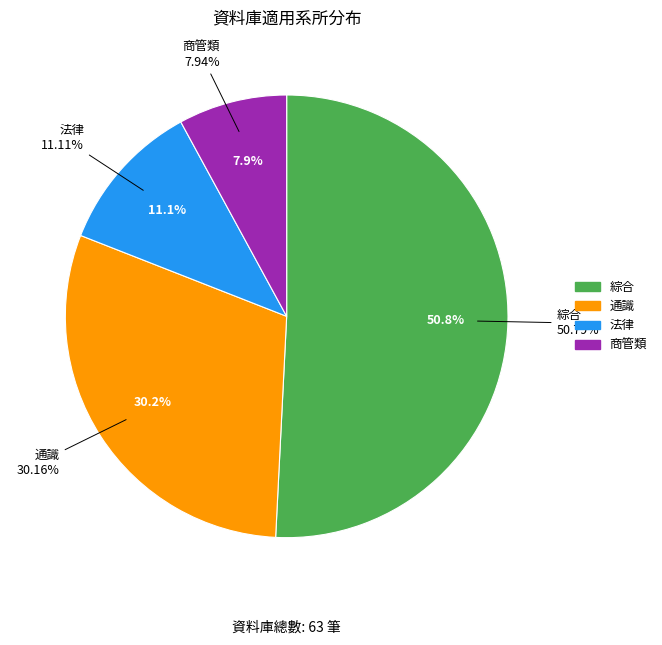

What is the largest slice in the pie chart?

綜合